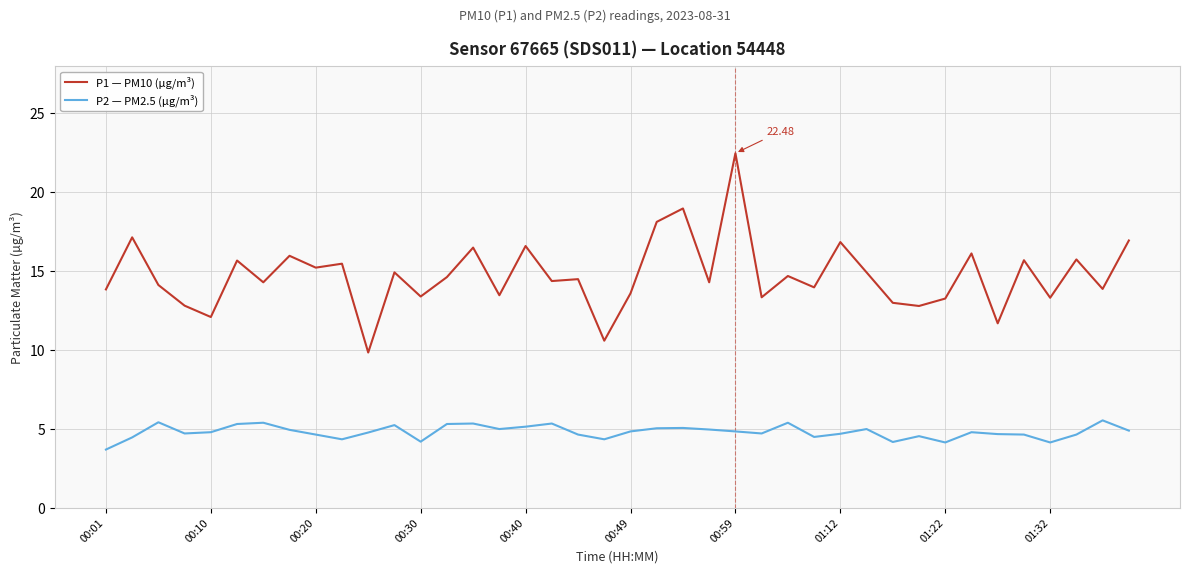

Which series has the largest total across all categories?

P1 — PM10 (µg/m³)